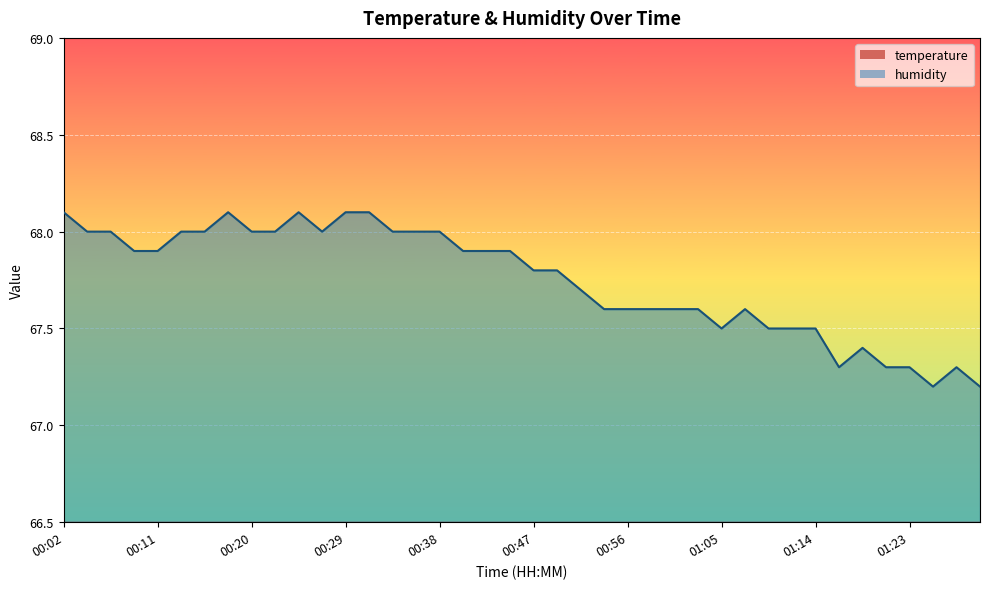

List the series in order of their peak value, highest first.

humidity, temperature